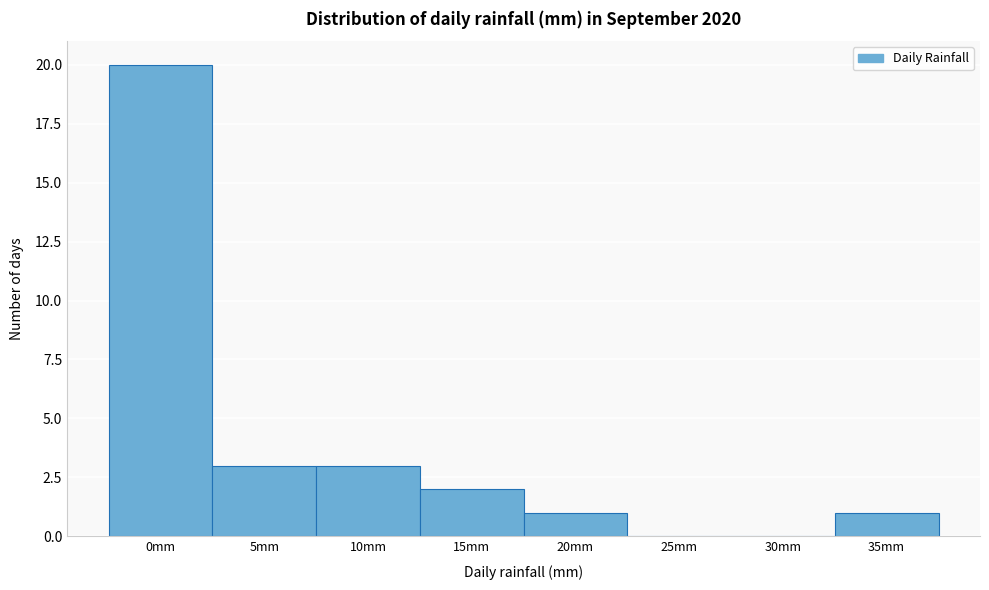

Reading left to right, extract all data points from this chart.

0mm=20	5mm=3	10mm=3	15mm=2	20mm=1	25mm=0	30mm=0	35mm=1